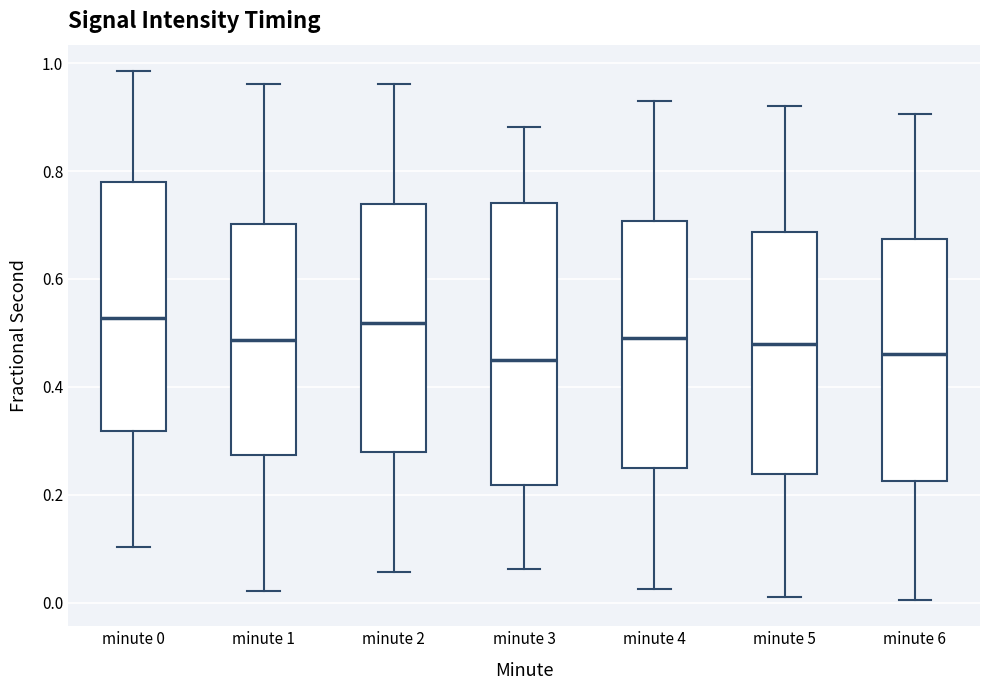

Reading left to right, read every box against the y-axis: the position of its median line, the range the box covers, and the ends of its whiskers. The values are not printed on the chart, so give them approximately, as read against the axis.

minute 0: median 0.52, box 0.32 to 0.78, whiskers 0.10 to 0.98
minute 1: median 0.48, box 0.28 to 0.70, whiskers 0.02 to 0.96
minute 2: median 0.52, box 0.28 to 0.74, whiskers 0.06 to 0.96
minute 3: median 0.46, box 0.22 to 0.74, whiskers 0.06 to 0.88
minute 4: median 0.50, box 0.26 to 0.70, whiskers 0.02 to 0.94
minute 5: median 0.48, box 0.24 to 0.68, whiskers 0.02 to 0.92
minute 6: median 0.46, box 0.22 to 0.68, whiskers 0.00 to 0.90